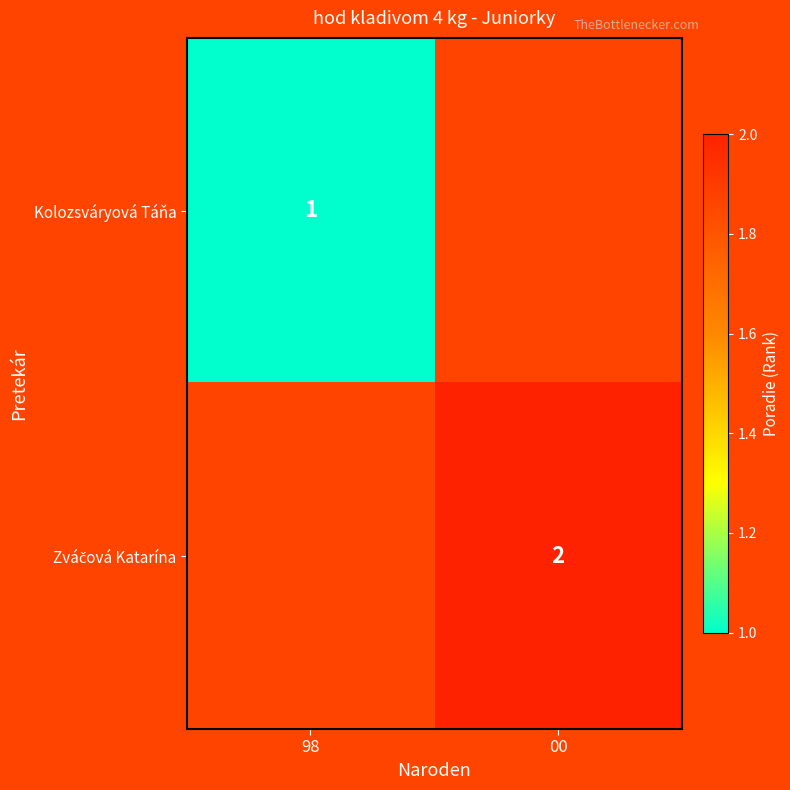

Is it true that Kolozsváryová Táňa equals 1 at 98?

True